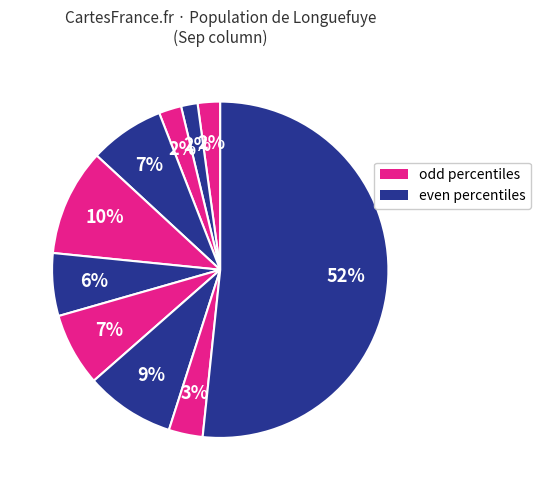

To the nearest percent, what is the average slice percentage?

10%